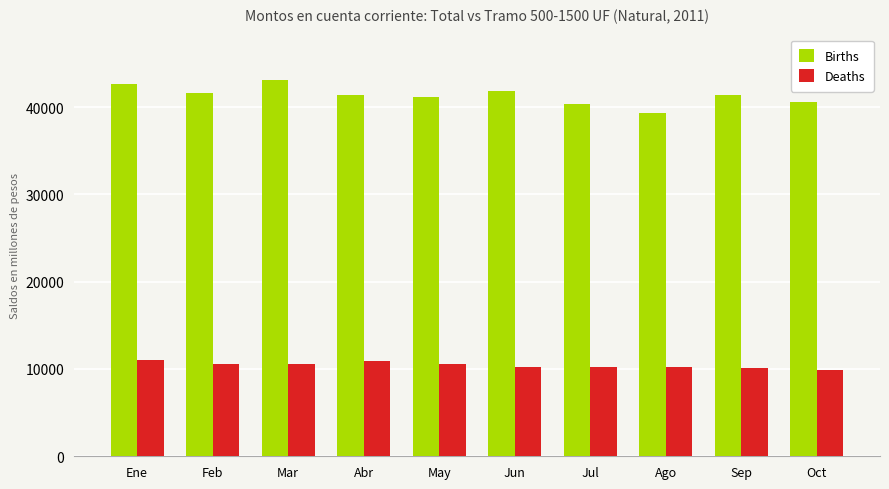

Which series has the largest range (max minus min)?

Births